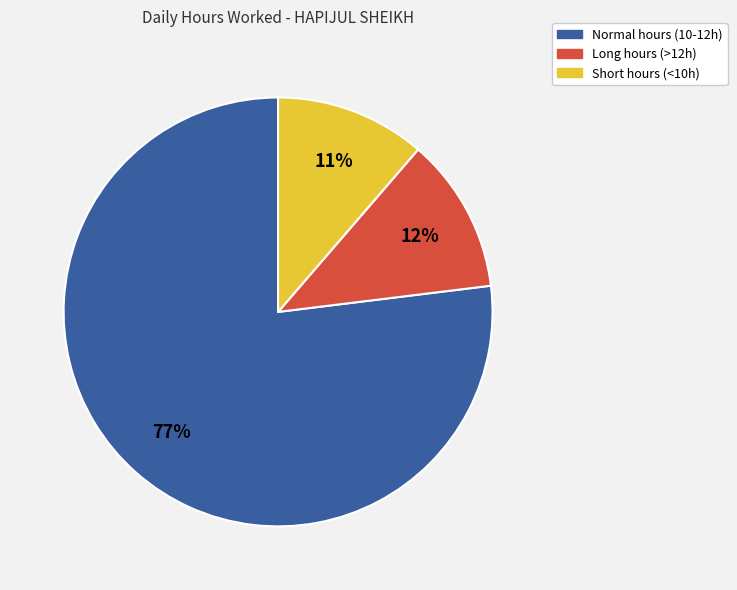

Does any single category account for the majority?

Yes